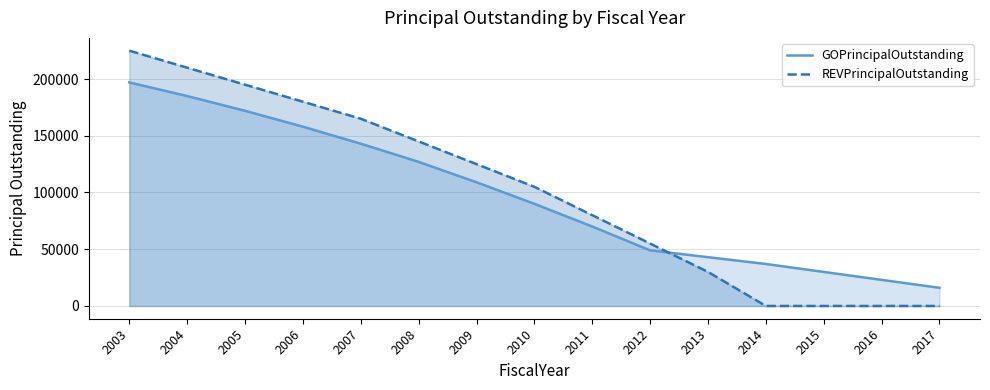

Does the chart display data point markers on the line(s)?

No